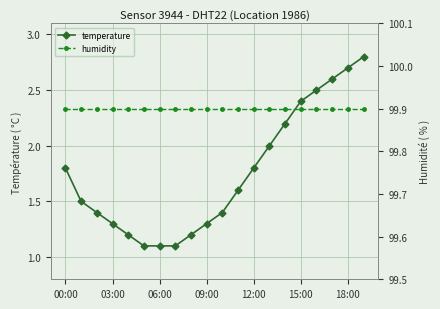

Between 14 and 7, which is larger?

14